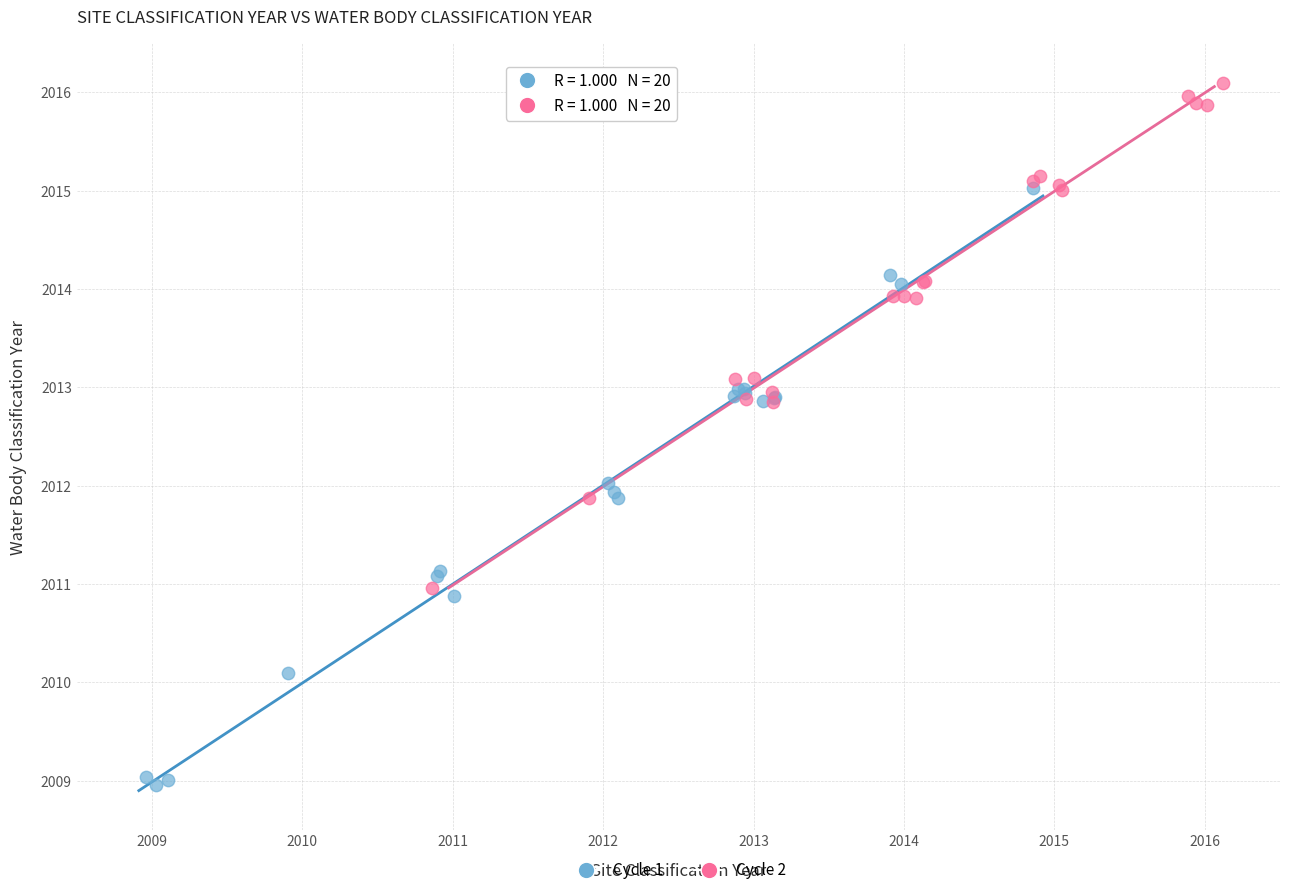

Which series reaches the maximum Y coordinate?

Cycle 2